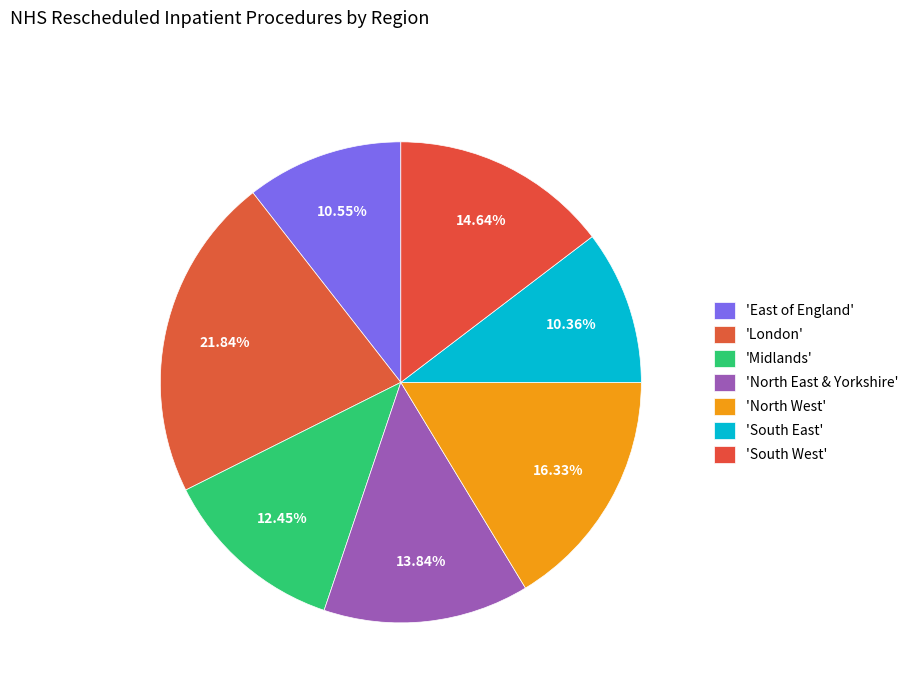

To the nearest percent, what is the difference between the largest and smallest slice percentages?

11%